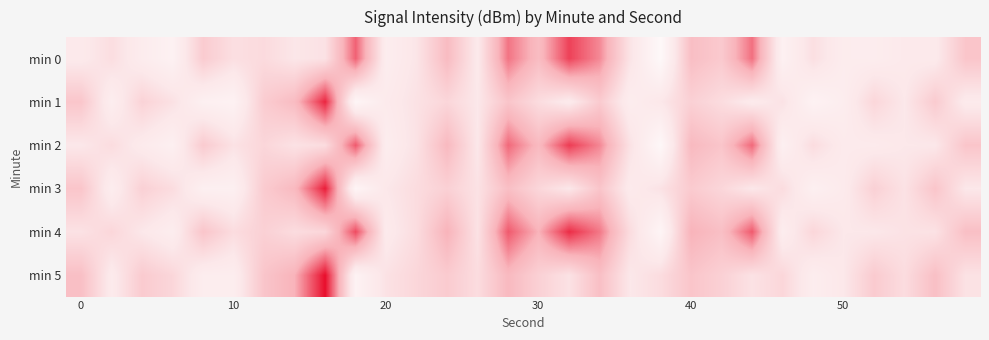

Reading left to right, transcribe all the data shown in this chart.

min 0: -128.3	-130.8	-127.4	-125.3	-133.9	-130.6	-131.3	-129.2	-130.0	-143.5	-126.9	-129.4	-136.7	-128.5	-142.2	-136.5	-145.6	-140.8	-129.7	-122.6	-136.1	-134.2	-142.5	-125.5	-130.5	-127.3	-127.1	-128.3	-128.2	-135.0
min 1: -134.9	-126.7	-132.6	-130.2	-125.9	-125.2	-133.8	-136.6	-147.5	-123.8	-128.0	-130.0	-132.0	-129.0	-135.0	-131.0	-128.0	-134.0	-127.0	-129.0	-133.0	-131.0	-128.0	-130.0	-125.0	-127.0	-132.0	-129.0	-134.0	-128.0
min 2: -129.0	-131.0	-128.0	-126.0	-134.0	-130.0	-132.0	-130.0	-131.0	-144.0	-127.0	-130.0	-137.0	-129.0	-143.0	-137.0	-146.0	-141.0	-130.0	-123.0	-137.0	-135.0	-143.0	-126.0	-131.0	-128.0	-128.0	-129.0	-129.0	-135.0
min 3: -135.0	-127.0	-133.0	-131.0	-126.0	-126.0	-134.0	-137.0	-148.0	-124.0	-129.0	-131.0	-133.0	-130.0	-136.0	-132.0	-129.0	-135.0	-128.0	-130.0	-134.0	-132.0	-129.0	-131.0	-126.0	-128.0	-133.0	-130.0	-135.0	-129.0
min 4: -130.0	-132.0	-129.0	-127.0	-135.0	-131.0	-133.0	-131.0	-132.0	-145.0	-128.0	-131.0	-138.0	-130.0	-144.0	-138.0	-147.0	-142.0	-131.0	-124.0	-138.0	-136.0	-144.0	-127.0	-132.0	-129.0	-129.0	-130.0	-130.0	-136.0
min 5: -136.0	-128.0	-134.0	-132.0	-127.0	-127.0	-135.0	-138.0	-149.0	-125.0	-130.0	-132.0	-134.0	-131.0	-137.0	-133.0	-130.0	-136.0	-129.0	-131.0	-135.0	-133.0	-130.0	-132.0	-127.0	-129.0	-134.0	-131.0	-136.0	-130.0